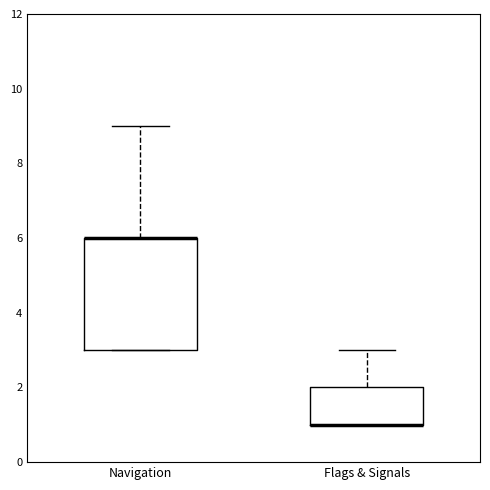

Where is the upper edge of the box for Navigation on the y-axis? The values are not printed on the chart, so give them approximately, as read against the axis.

6